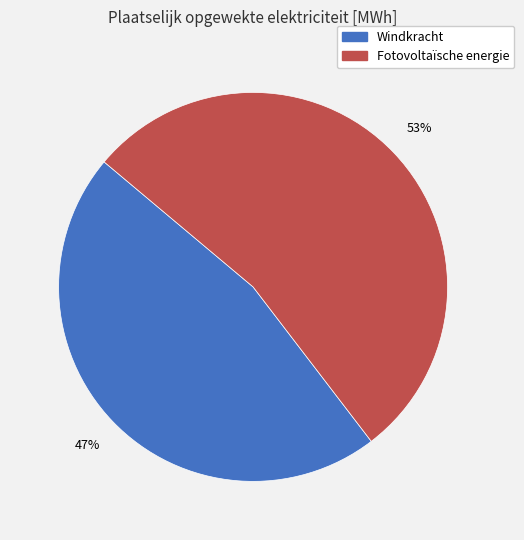

To the nearest percent, what portion does Fotovoltaïsche energie represent?

53%